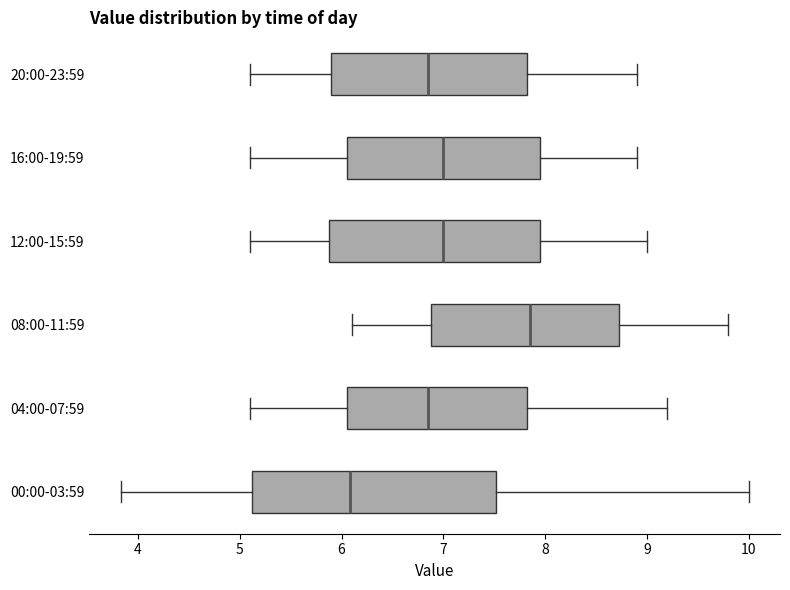

Which box's median line is the furthest to the right?

08:00-11:59